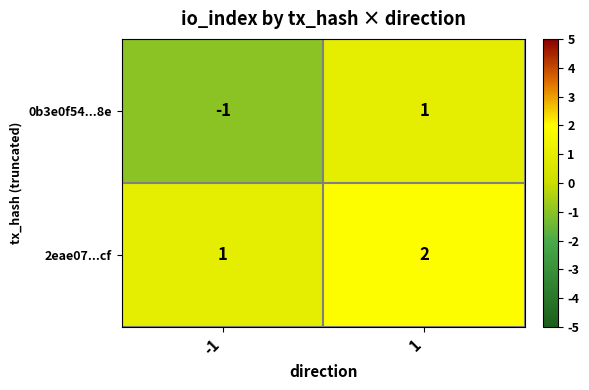

At how many categories does at least one series exceed 0?

2